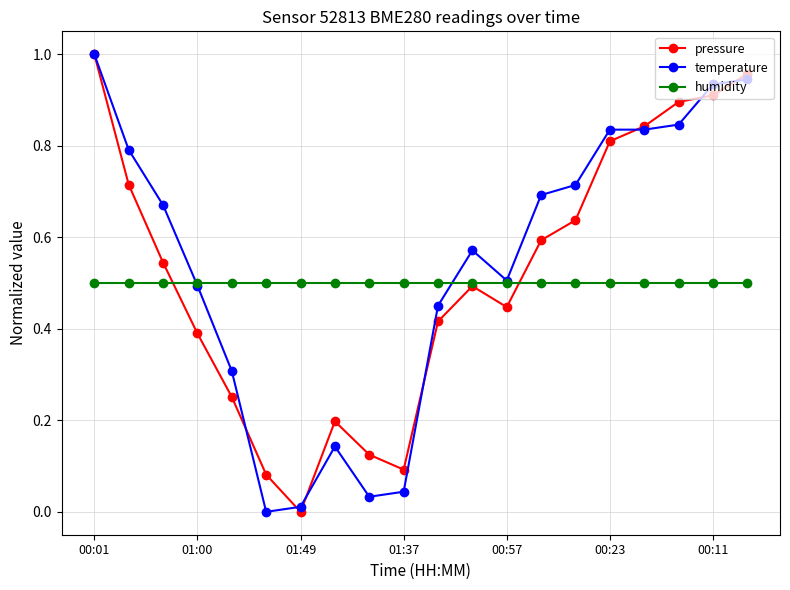

What is the difference between the maximum and second lowest values in the pressure series?

0.9